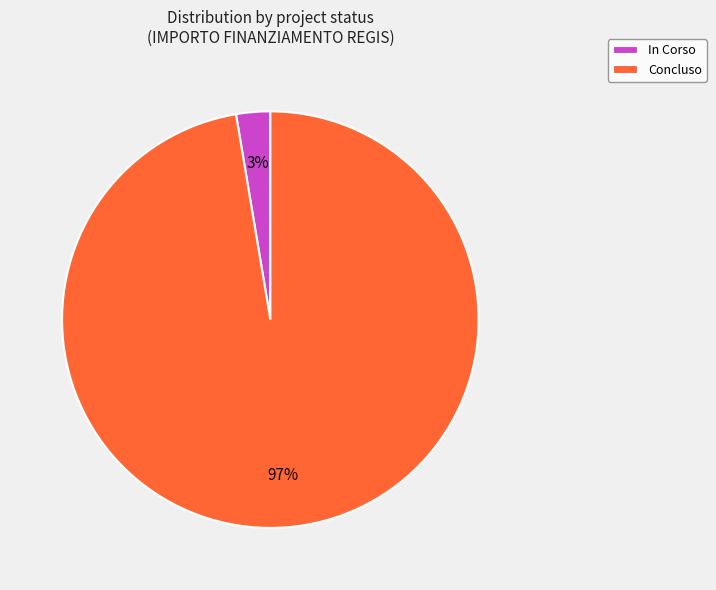

To the nearest percent, what percentage of the pie is In Corso?

3%